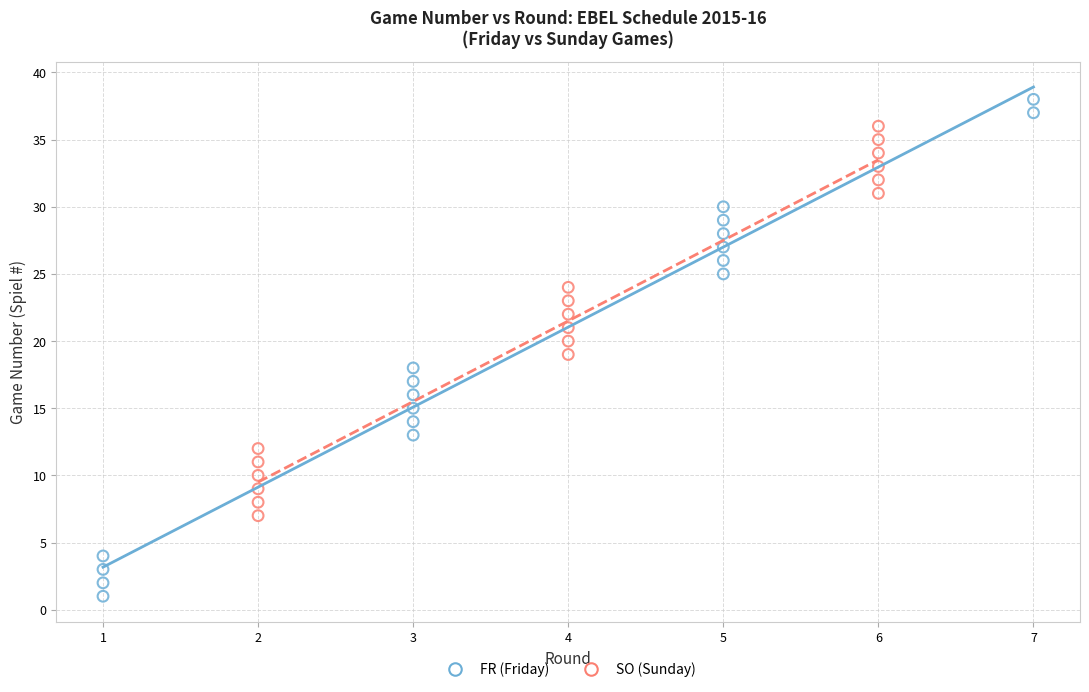

Which series contains the highest Y value?

FR (Friday)